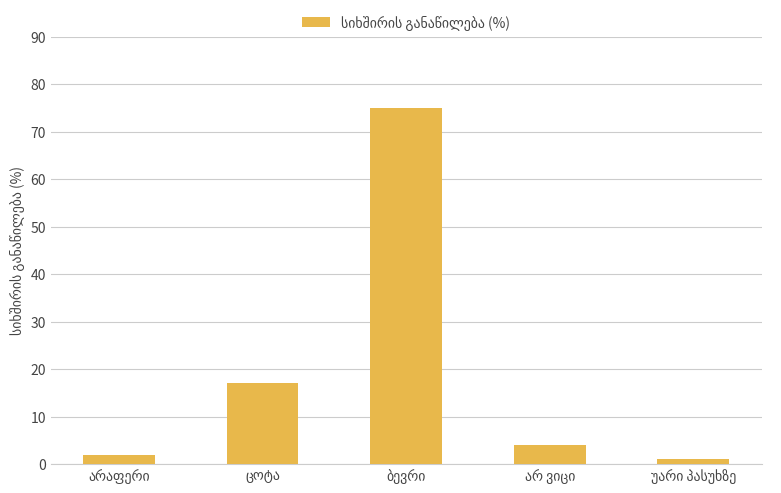

How many bars are there in total?

5